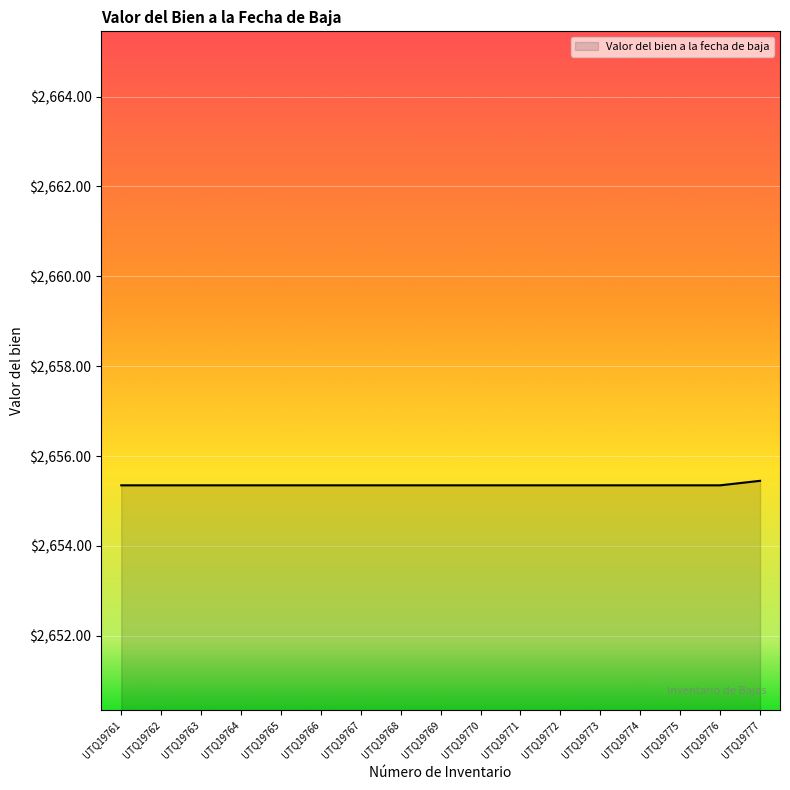

What is the sum of the values at UTQ19777 and UTQ19776?

5310.8